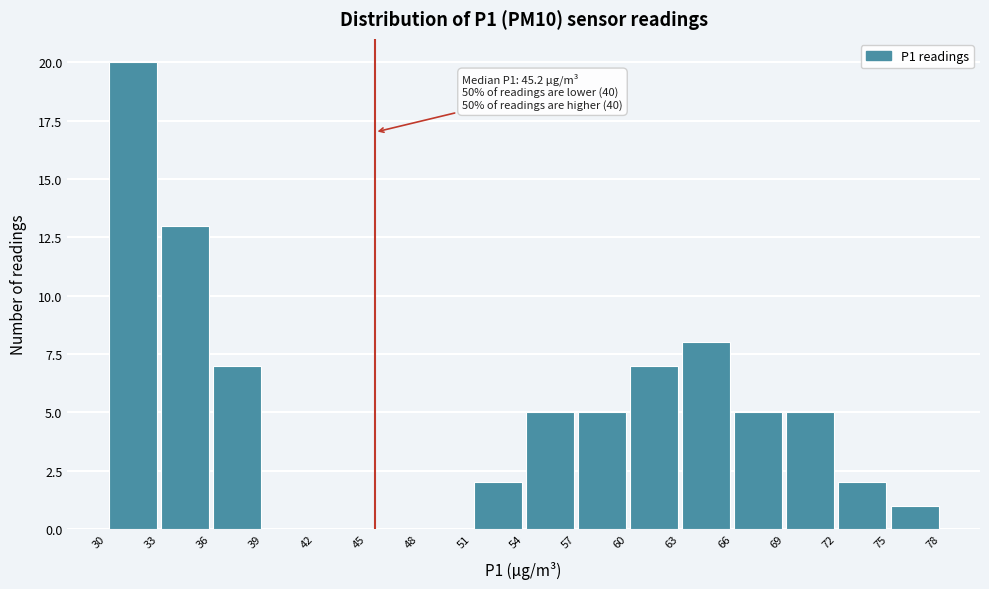

Which range on the x-axis has the tallest bar?

30 to 33